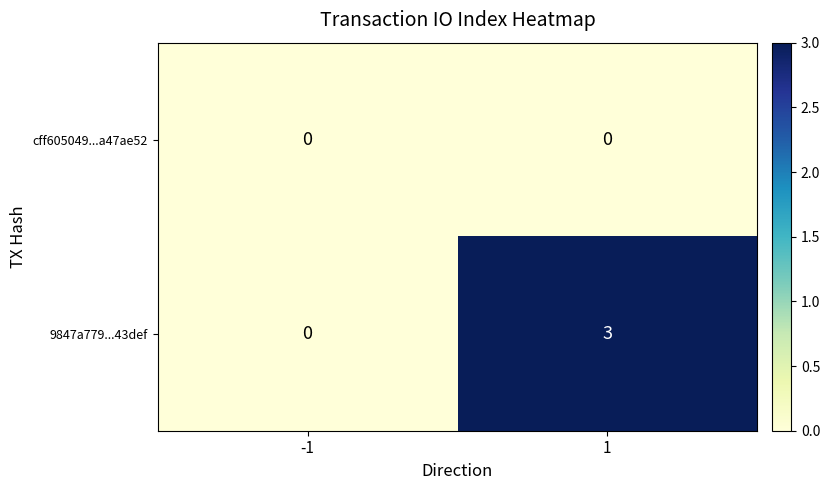

True or false: 9847a779...43def has a value of 5 at 1.

False